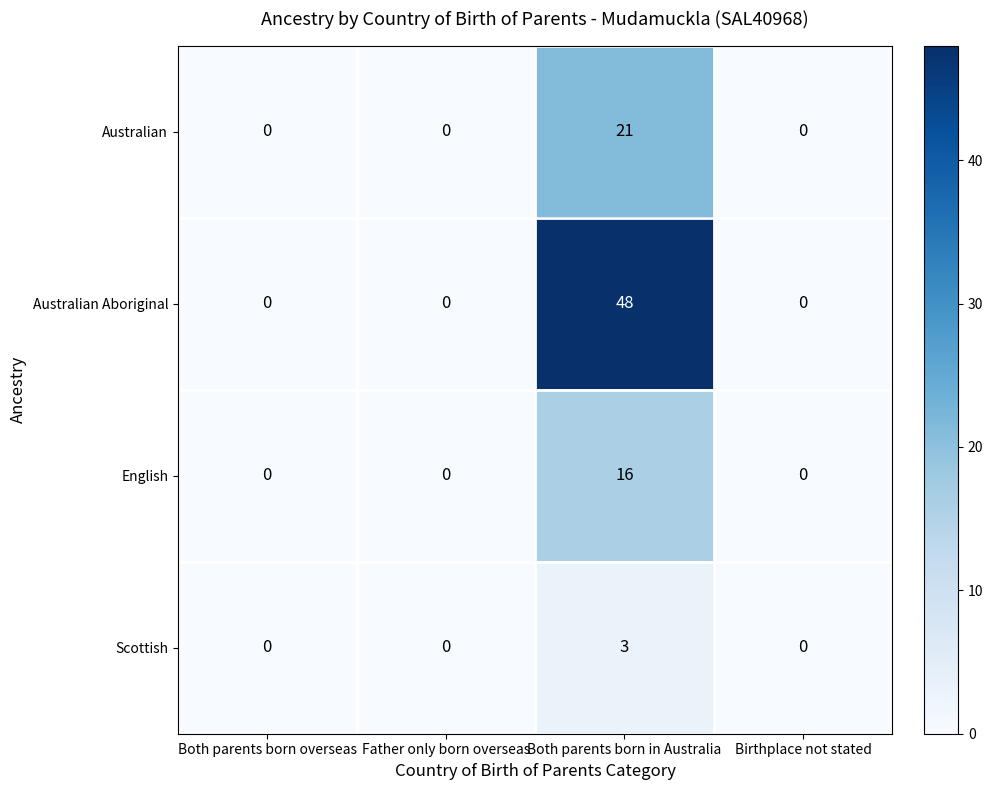

At which label does Australian Aboriginal reach its peak?

Both parents born in Australia